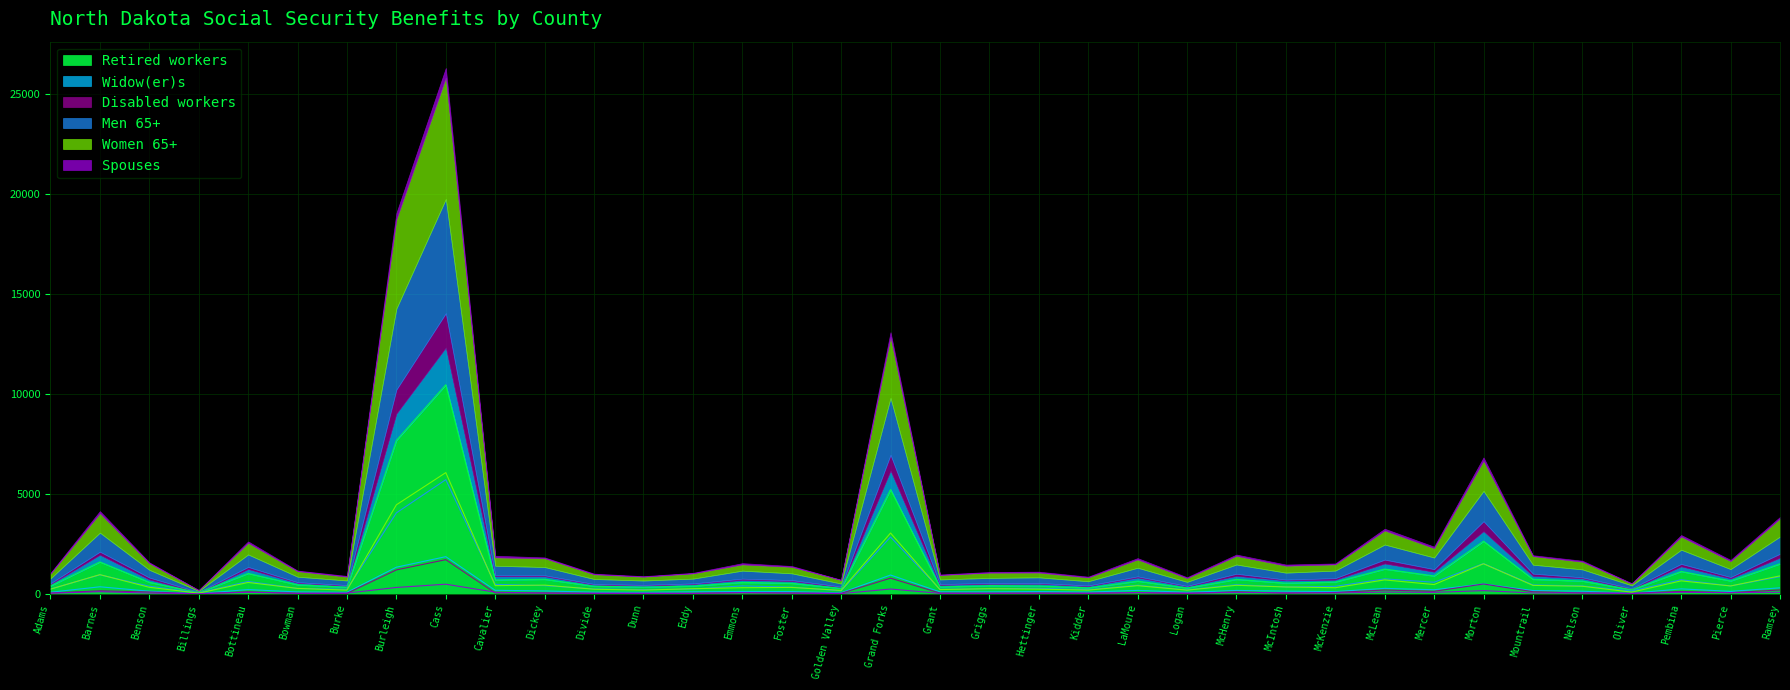

True or false: Men 65+ and Retired workers intersect in this chart.

False